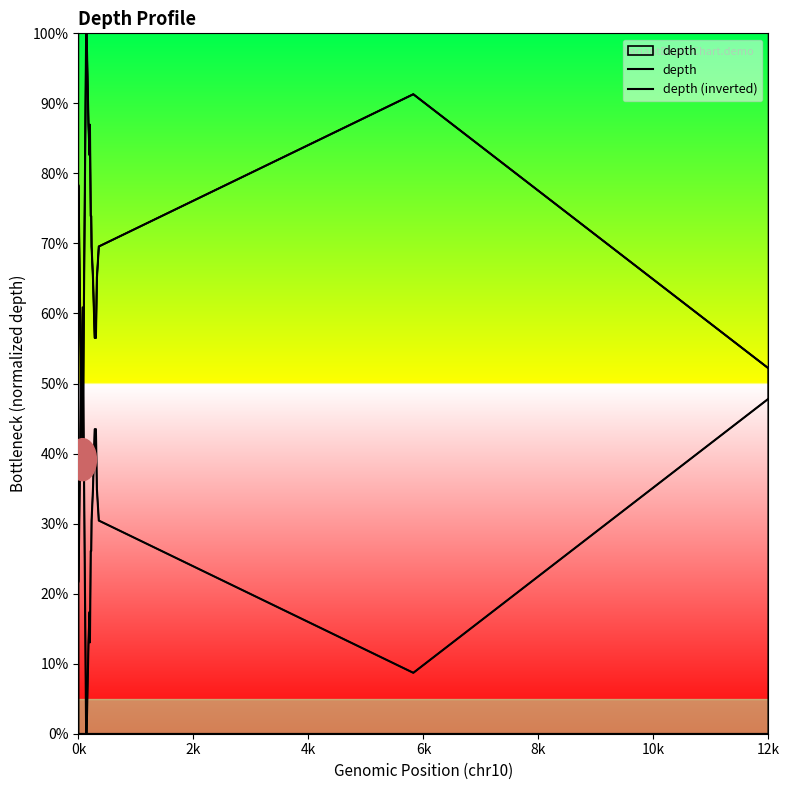

Is the value of depth at 6k greater than the value of depth (inverted) at 7?

Yes